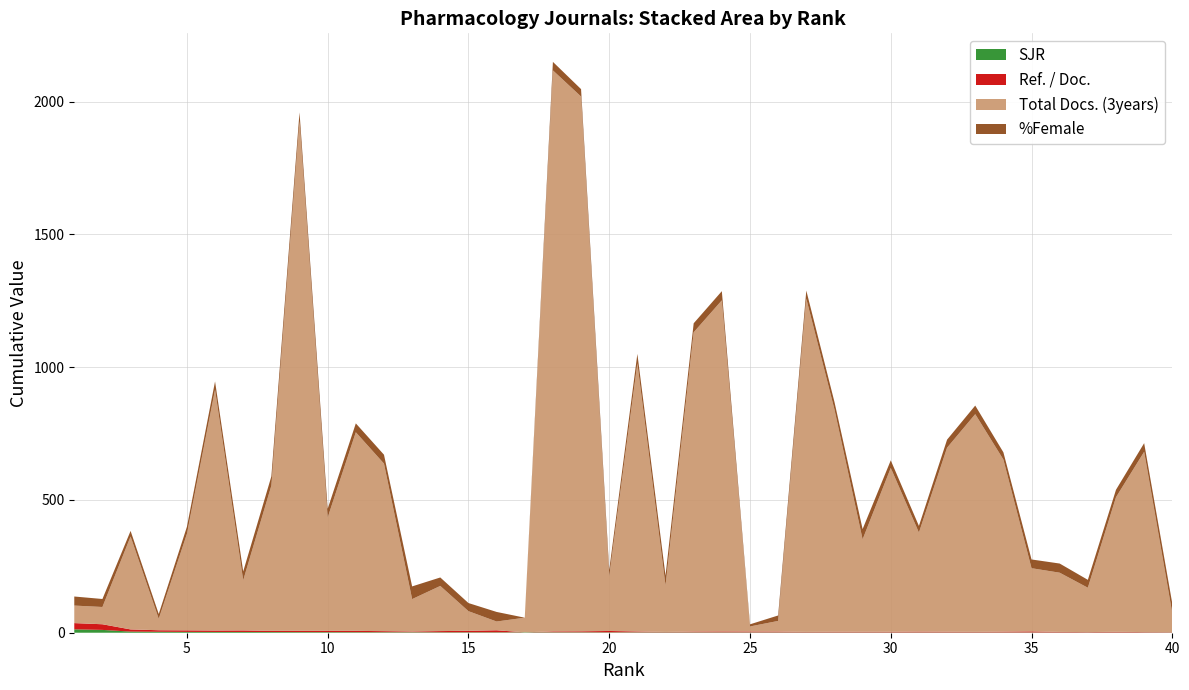

Reading left to right, what are all the values shown in this chart?

SJR: 1=12.7	2=10.6	3=4.2	4=3.5	5=3.1	6=2.8	7=2.8	8=2.6	9=2.3	10=2.2	11=2.1	12=1.9	13=1.8	14=1.6	15=1.6	16=1.6	17=1.6	18=1.5	19=1.5	20=1.4	21=1.4	22=1.4	23=1.4	24=1.3	25=1.3	26=1.2	27=1.2	28=1.1	29=1.1	30=1.1	31=1.1	32=1.1	33=1.1	34=1.0	35=1.0	36=1.0	37=1.0	38=1.0	39=1.0	40=0.9
Ref. / Doc.: 1=23.6	2=21.3	3=8.2	4=5.8	5=5.9	6=5.5	7=5.9	8=4.4	9=4.8	10=4.7	11=4.9	12=4.0	13=2.8	14=4.5	15=5.5	16=7.6	17=0.0	18=3.4	19=3.8	20=5.1	21=3.3	22=1.5	23=3.1	24=3.5	25=3.3	26=3.1	27=1.9	28=2.6	29=2.5	30=2.5	31=3.2	32=2.7	33=2.1	34=3.1	35=4.0	36=2.0	37=1.5	38=2.4	39=1.5	40=1.3
Total Docs. (3years): 1=66.0	2=65.0	3=350.0	4=43.0	5=363.0	6=907.0	7=189.0	8=547.0	9=1920.0	10=427.0	11=748.0	12=631.0	13=122.0	14=170.0	15=74.0	16=33.0	17=55.0	18=2113.0	19=2014.0	20=206.0	21=1010.0	22=175.0	23=1127.0	24=1247.0	25=19.0	26=40.0	27=1255.0	28=837.0	29=348.0	30=617.0	31=373.0	32=693.0	33=820.0	34=648.0	35=238.0	36=223.0	37=167.0	38=507.0	39=679.0	40=71.0
%Female: 1=34.1	2=30.1	3=21.0	4=18.2	5=26.9	6=31.1	7=33.1	8=34.8	9=32.6	10=32.6	11=33.5	12=33.5	13=47.8	14=31.9	15=30.6	16=36.1	17=0.0	18=32.0	19=28.0	20=23.4	21=35.5	22=37.0	23=34.0	24=34.6	25=8.0	26=20.6	27=30.6	28=28.6	29=38.7	30=28.6	31=25.0	32=30.3	33=32.3	34=27.4	35=33.0	36=34.5	37=29.7	38=28.1	39=32.5	40=36.2